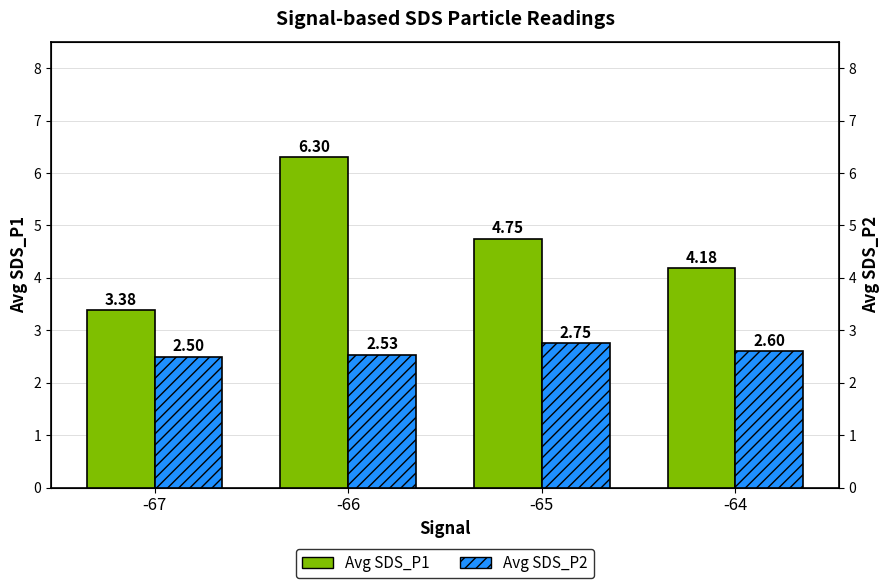

Which series changed the most between -66 and -64?

Avg SDS_P1